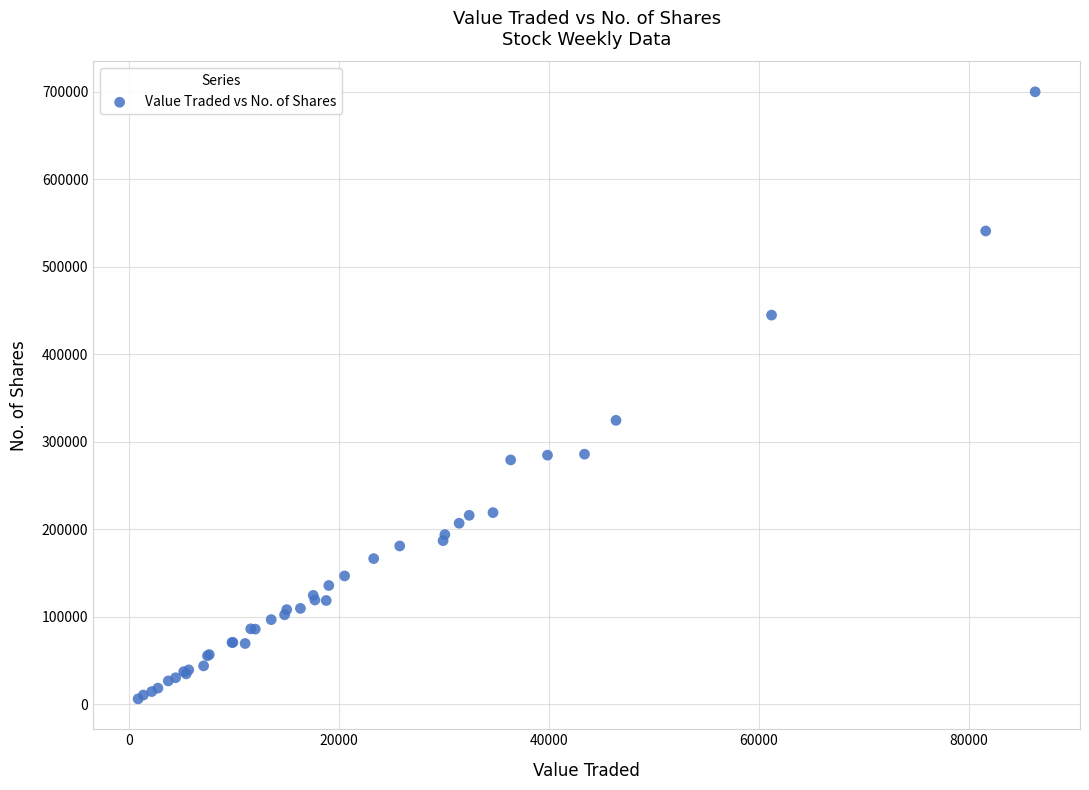

What Y value in the scatter plot is closest to 352979?

324426